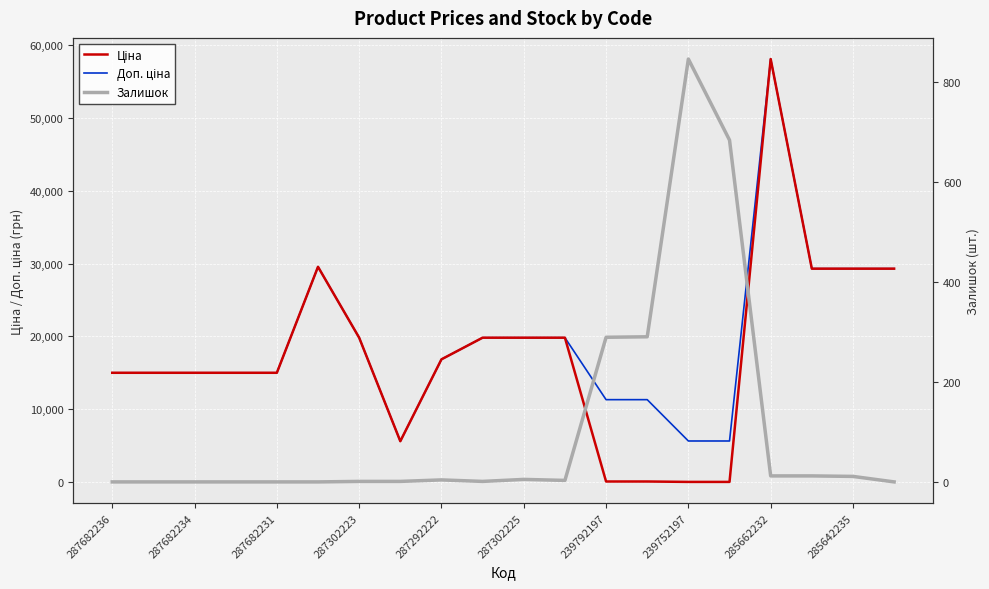

What is the value of the Доп. ціна point at the 16th from the left?

5667.0